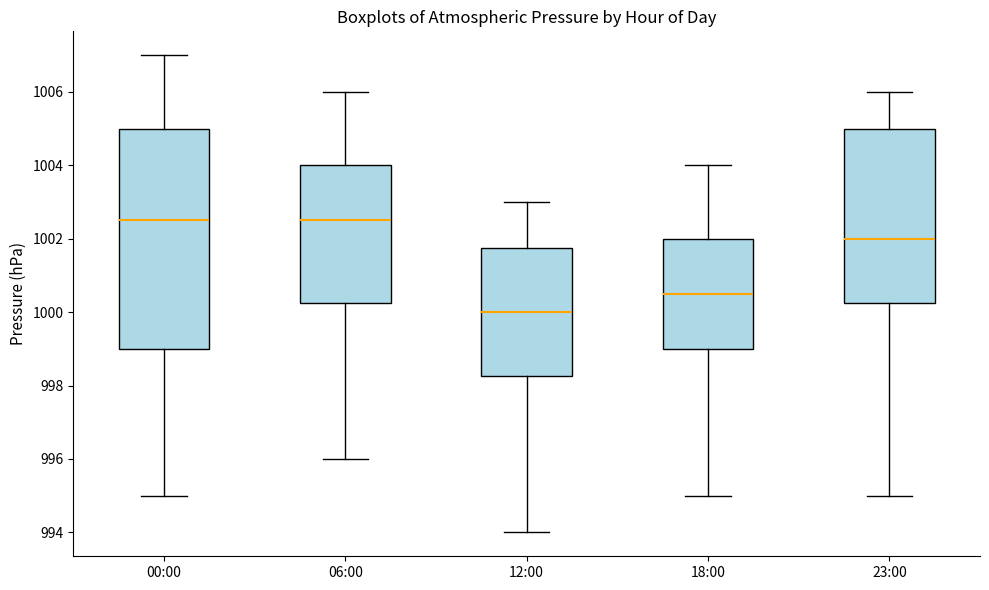

Where is the upper edge of the box for 18:00 on the y-axis? The values are not printed on the chart, so give them approximately, as read against the axis.

1002.0